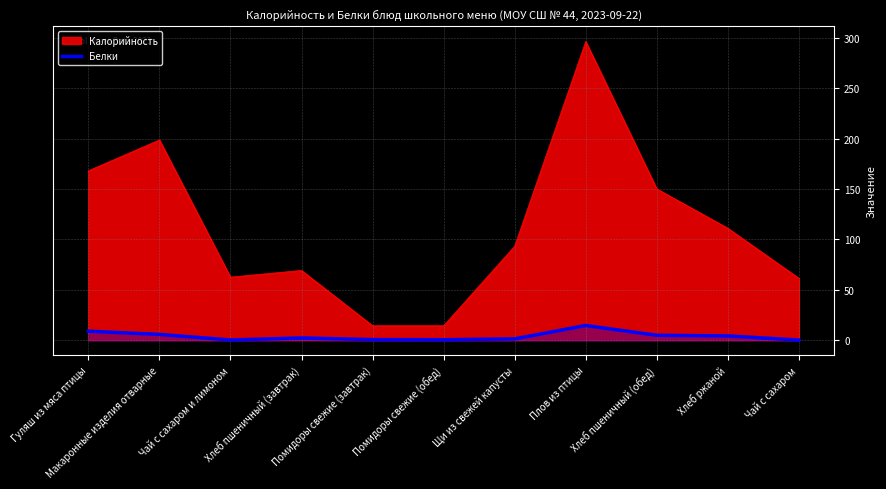

Rank the series by their maximum value, from highest to lowest.

Калорийность, Белки